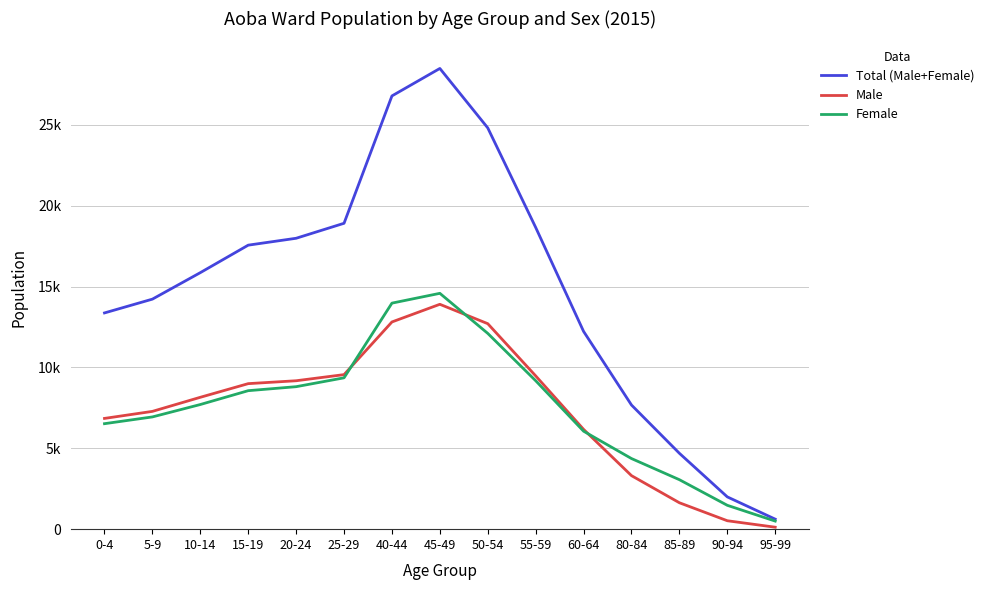

What is the difference between the Male values at 5-9 and 25-29?

2273